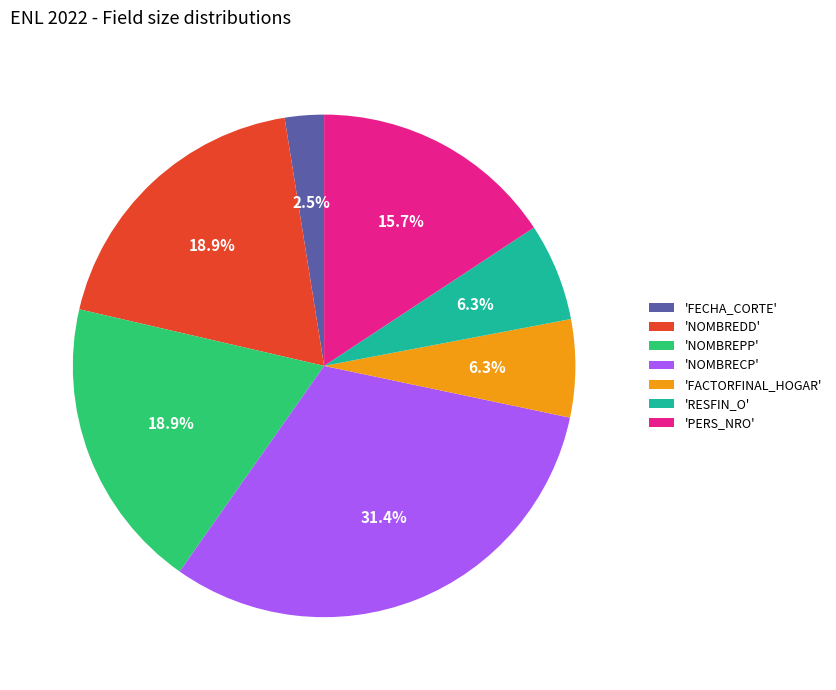

What is the ratio of the value at 'RESFIN_O' to the value at 'NOMBREPP'?

0.3